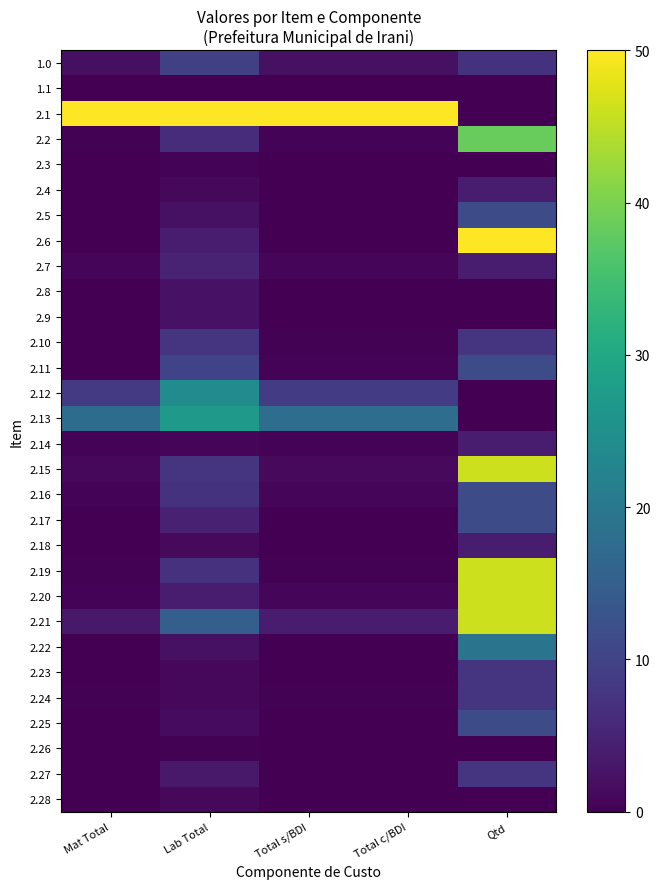

At how many categories does at least one series exceed 43?

5